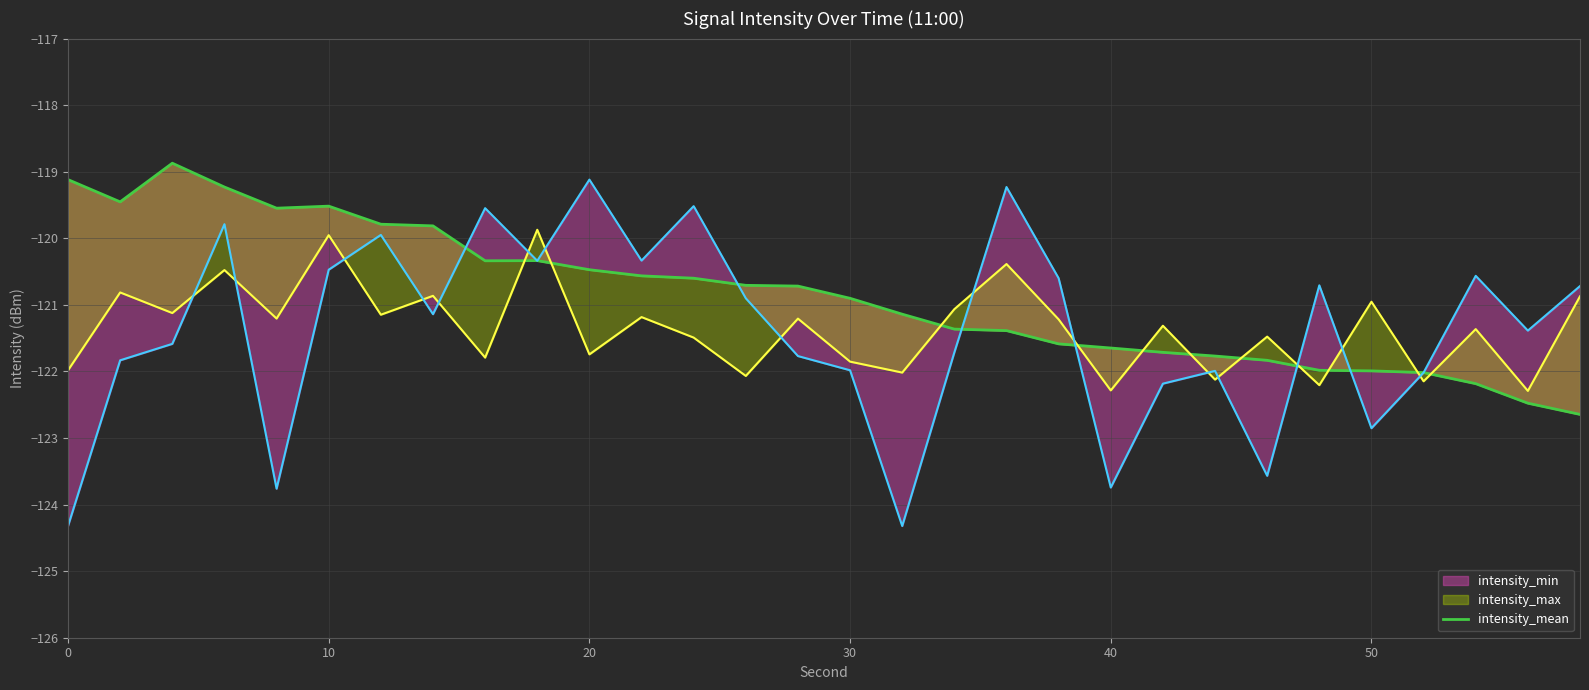

What is the maximum value shown in the chart?

-118.9